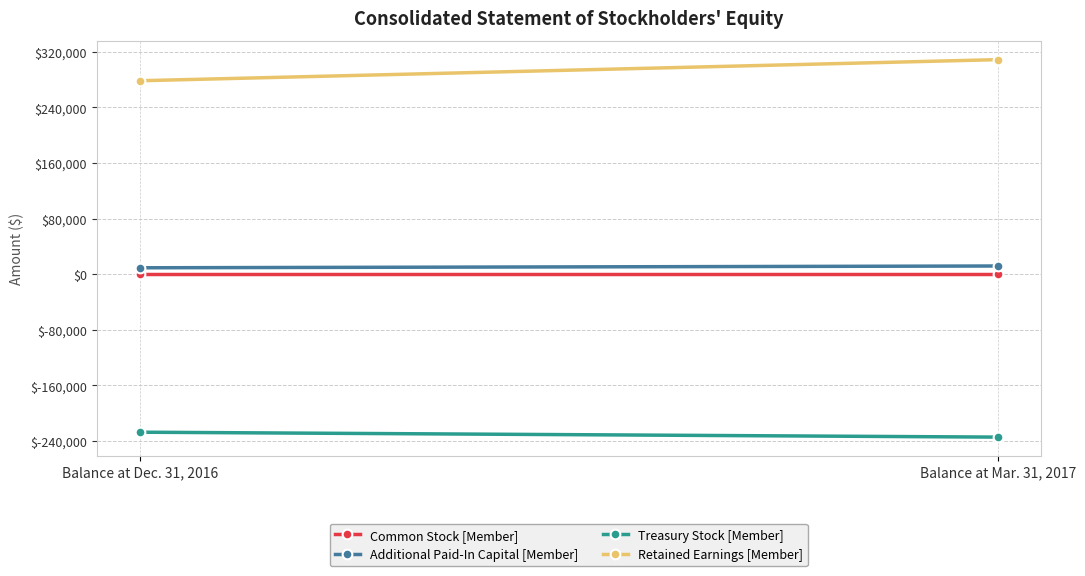

Rank the series by their maximum value, from highest to lowest.

Retained Earnings [Member], Additional Paid-In Capital [Member], Common Stock [Member], Treasury Stock [Member]